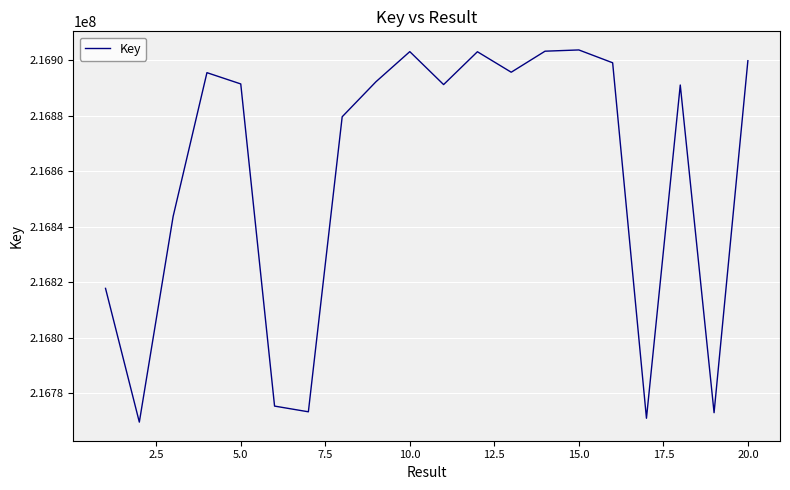

What is the difference between the maximum and minimum values?

134160